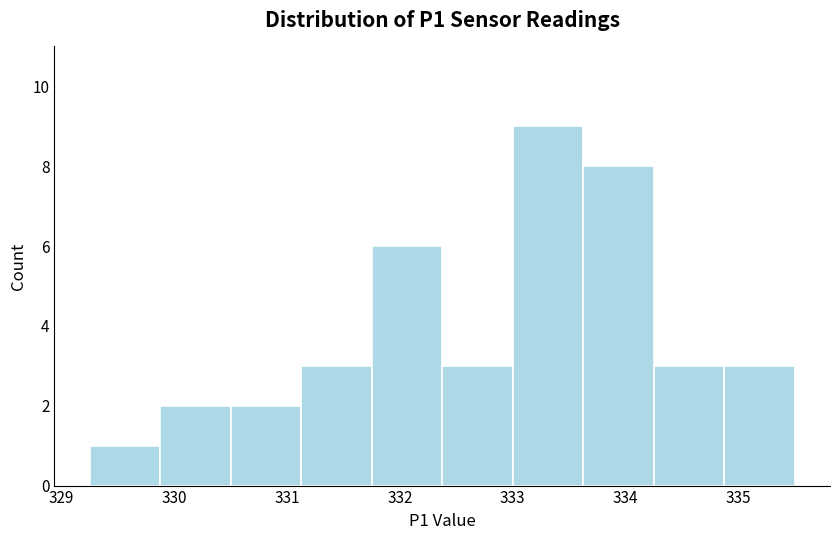

Reading left to right, list every bar in this chart as the range it spans on the x-axis followed by its height. Neither the bar edges nor the heights are printed on the chart, so give them approximately, as read against the axes.

329.3 to 329.9: 1
329.9 to 330.5: 2
330.5 to 331.1: 2
331.1 to 331.8: 3
331.8 to 332.4: 6
332.4 to 333.0: 3
333.0 to 333.6: 9
333.6 to 334.3: 8
334.3 to 334.9: 3
334.9 to 335.5: 3